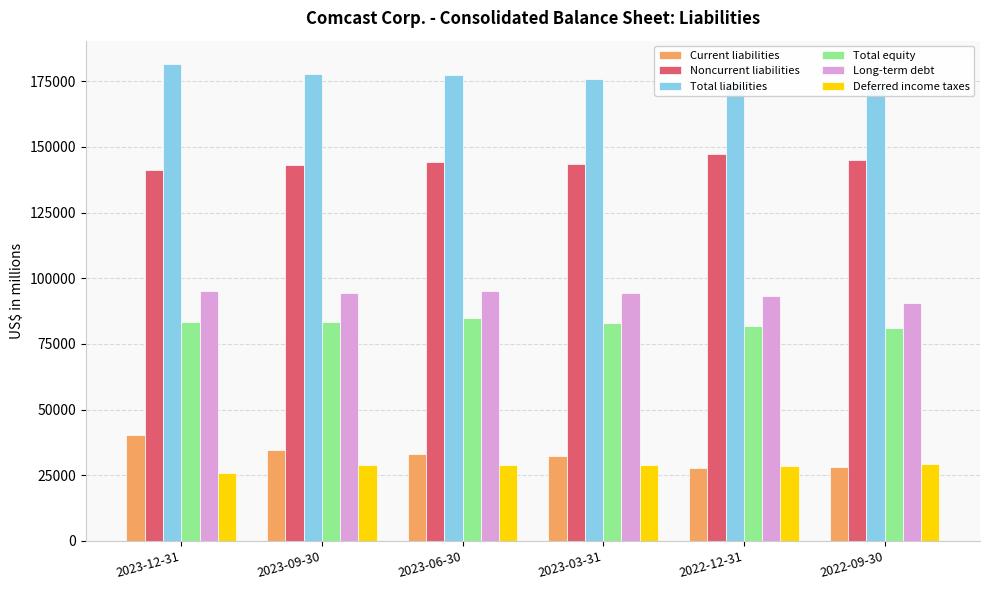

How many series are shown in this chart?

6